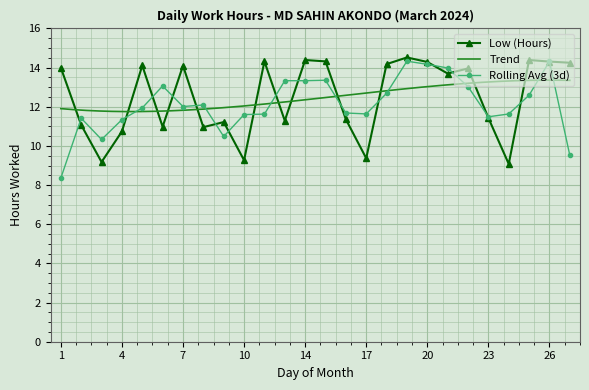

True or false: the data shows 9.4 at 17.

True